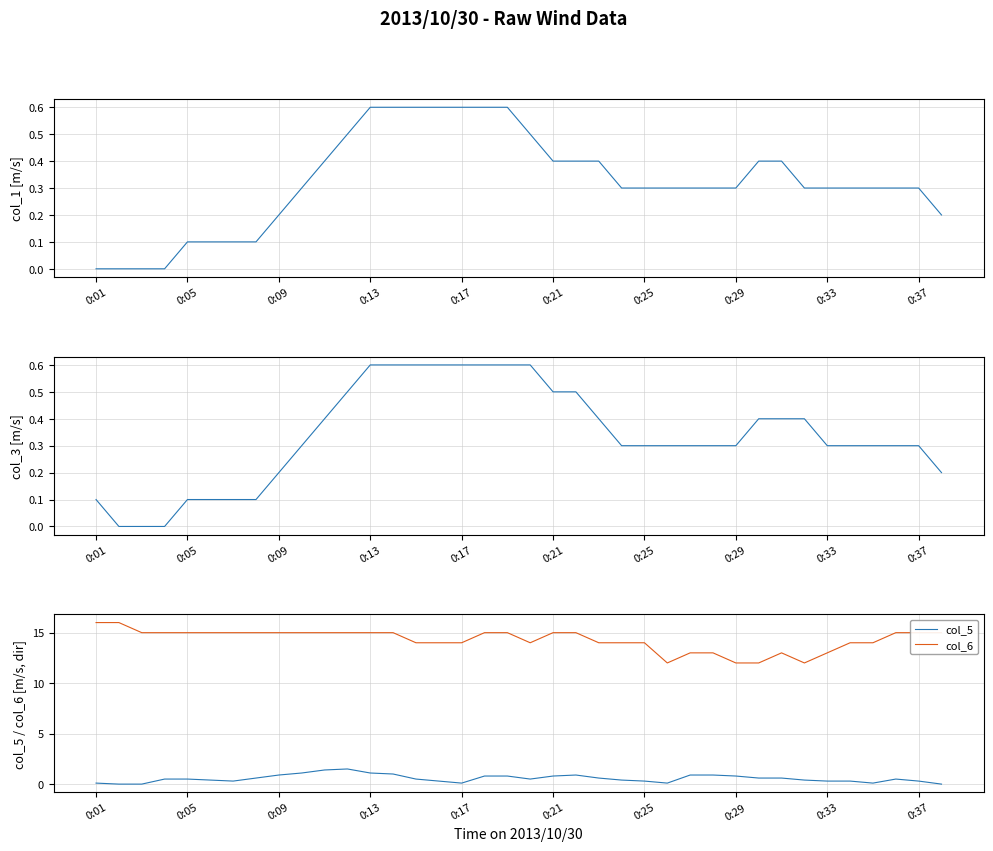

What is the value of the col_5 point at the 8th from the left?

0.6